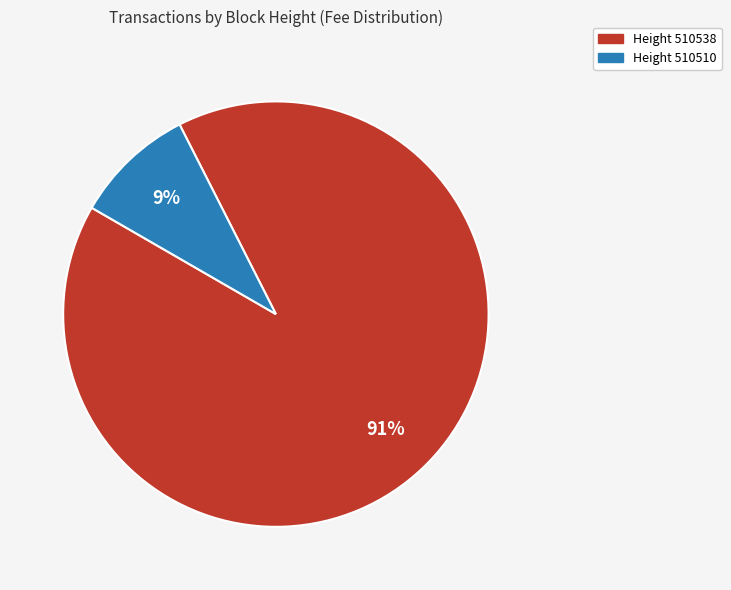

To the nearest percent, what is the difference between the largest and smallest slice percentages?

82%